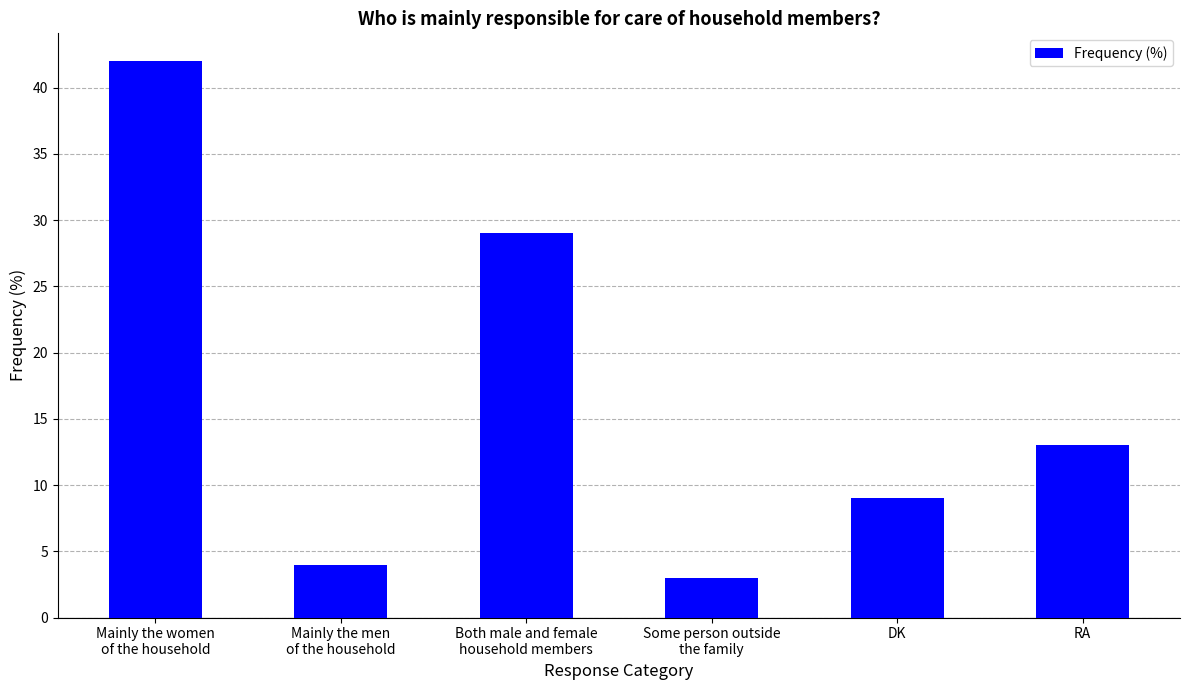

What is the difference between the maximum and second lowest values?

38